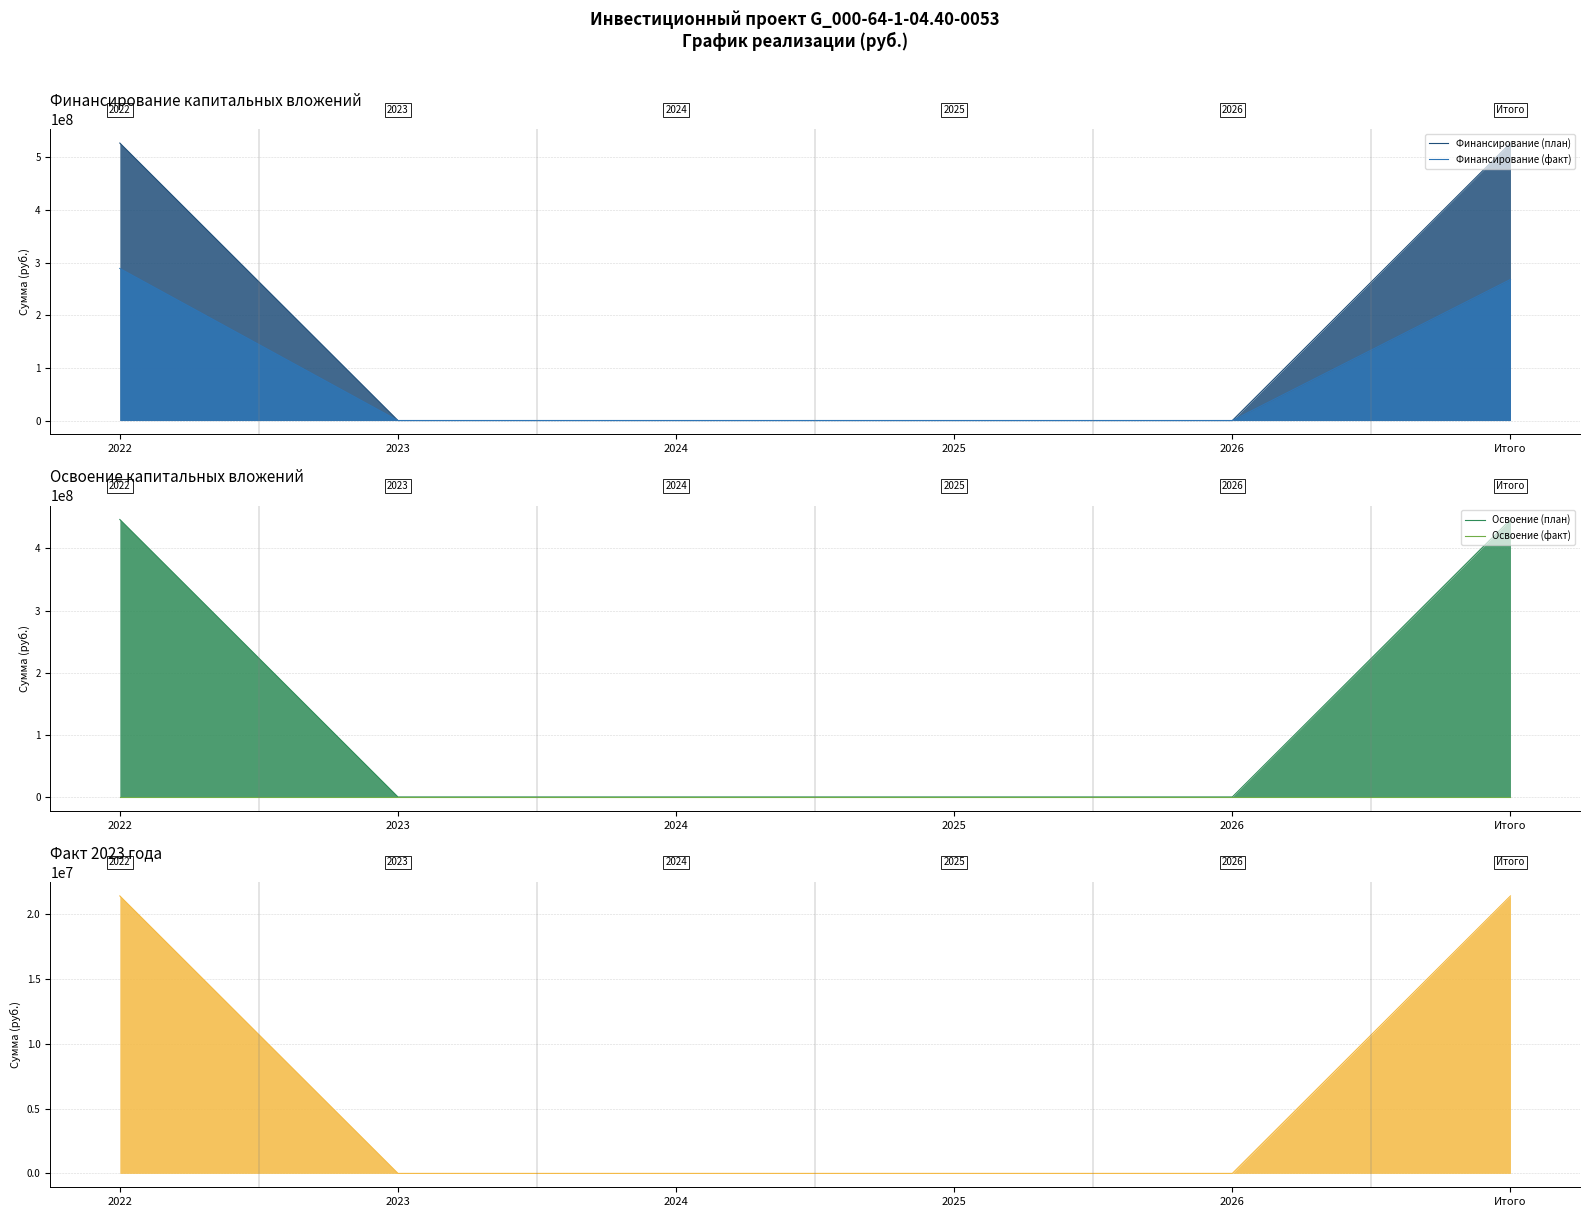

Which series changed the most between 2022 and 2025?

Финансирование (план)